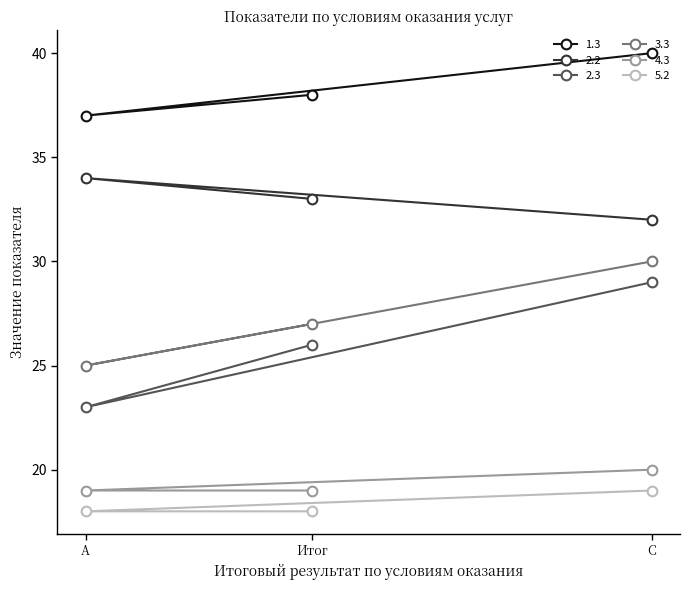

What is the value of the 2.3 point at the 3rd from the left?

29